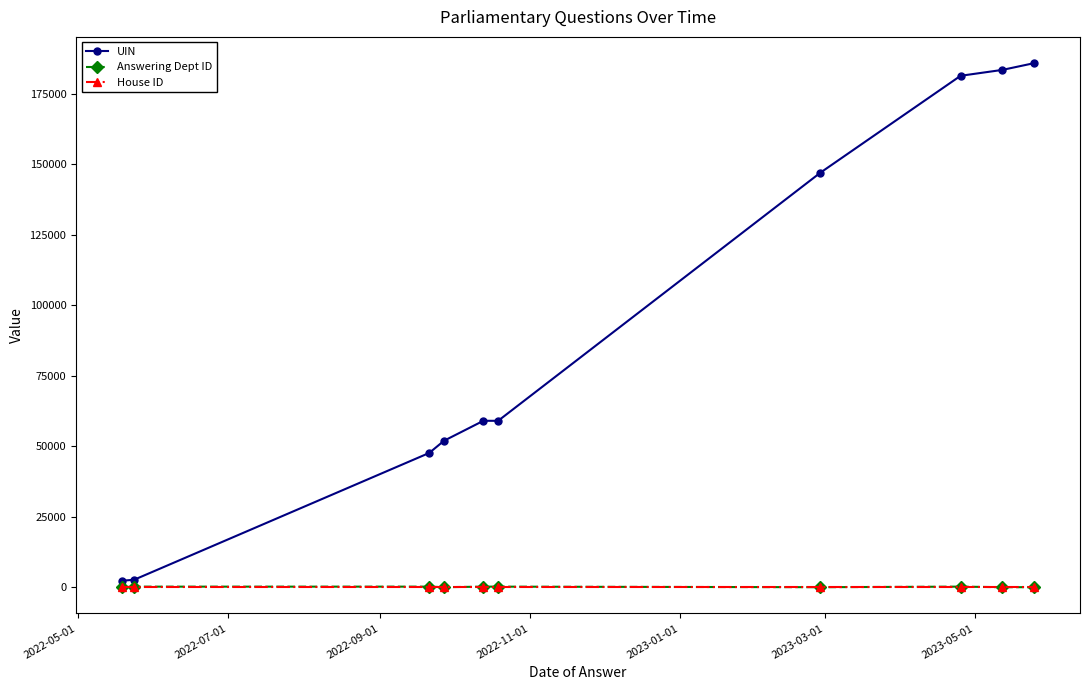

What is the greatest value displayed?

185971